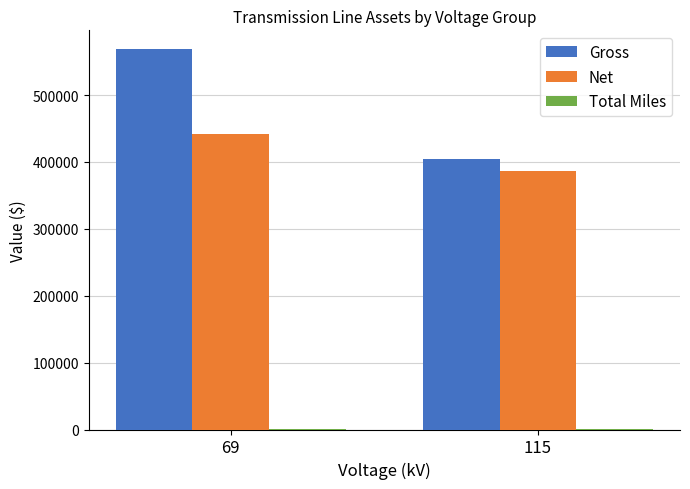

What is the total value across all series at 115?

789926.7